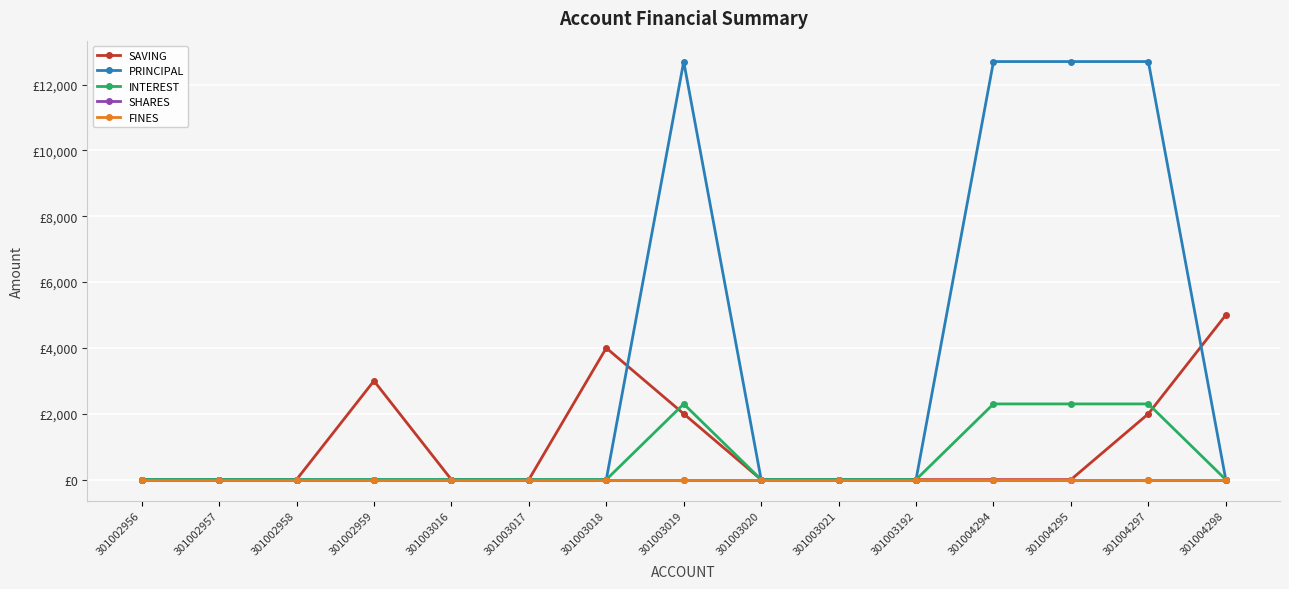

Is it true that INTEREST equals 778 at 301002958?

False